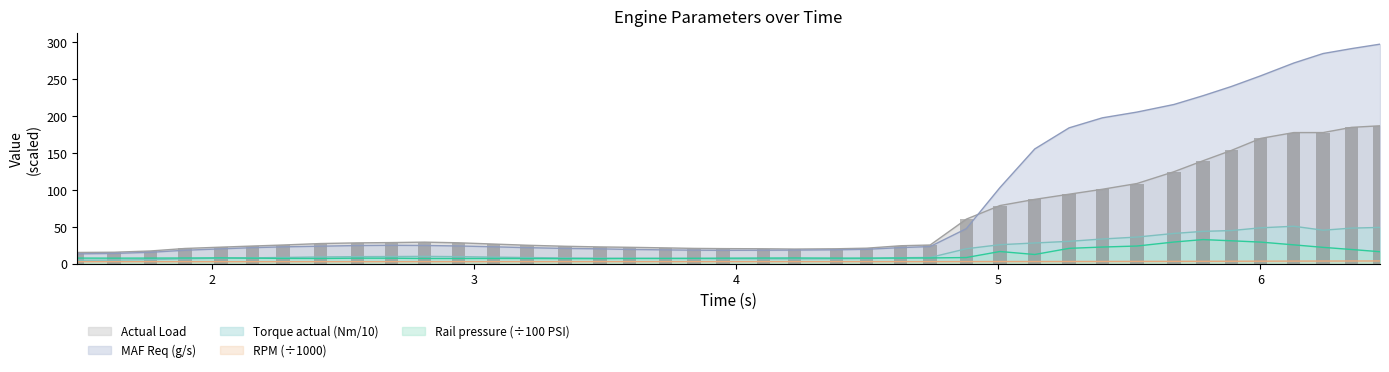

At 5.006, list the series in order from smallest to largest.

RPM (RPM), Rail pressure (PSI), Torque actual value (Nm), Actual Load, MAF Req (wgdc) (g/s)